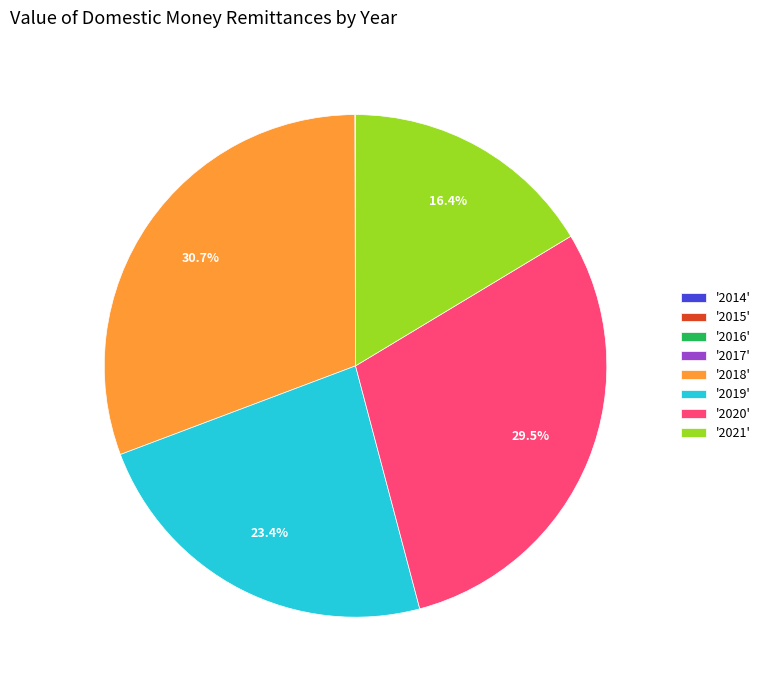

Is there a majority slice in this chart?

No